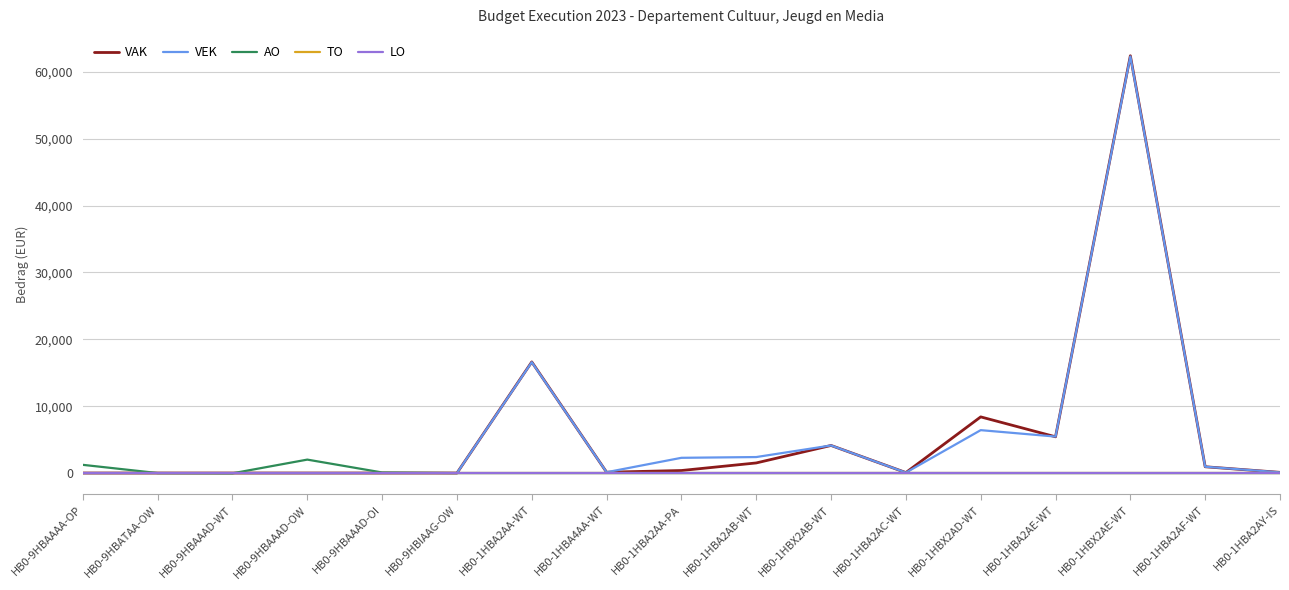

True or false: LO has more than 0 points higher than both neighbors.

False